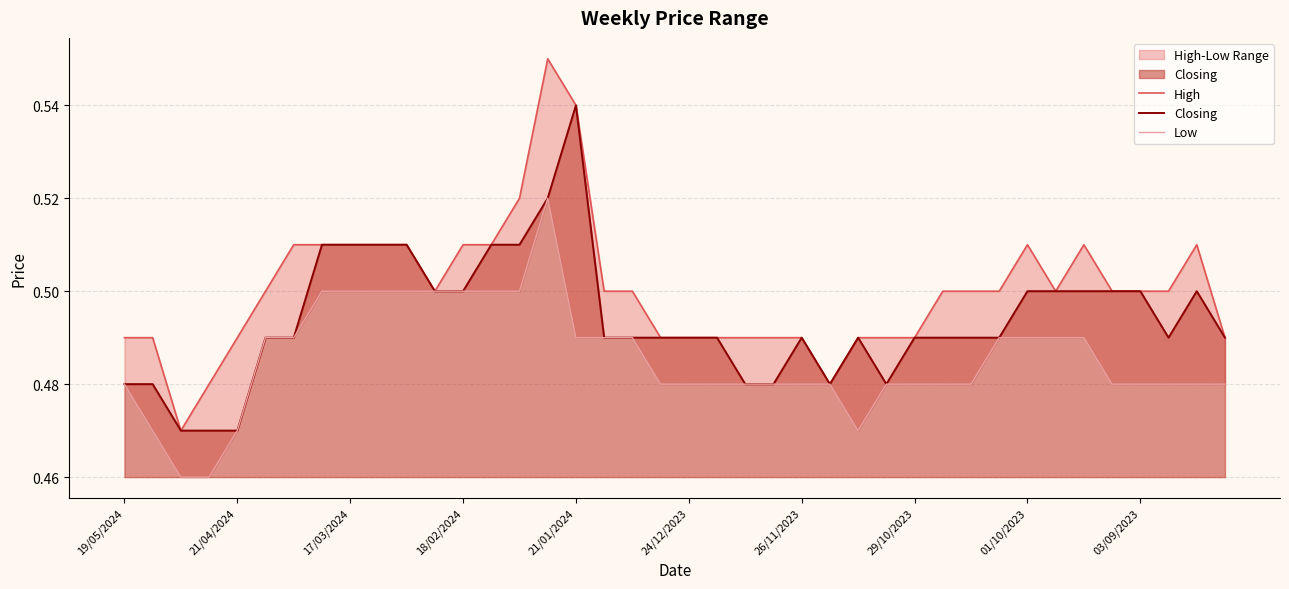

What is the average value of the High series?

0.5